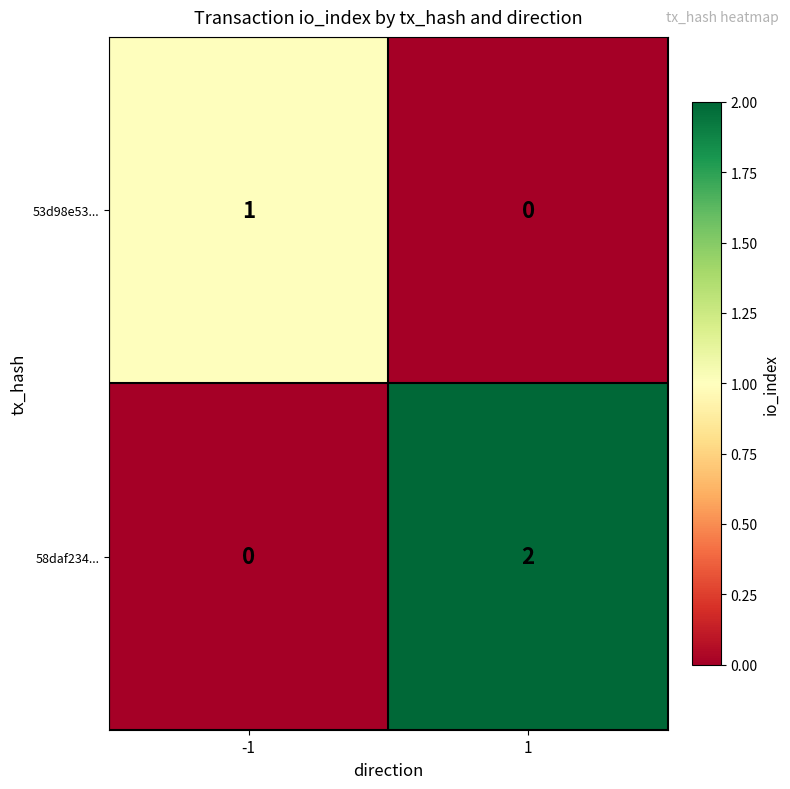

The 58daf234... series shows 2 at 1. True or false?

True